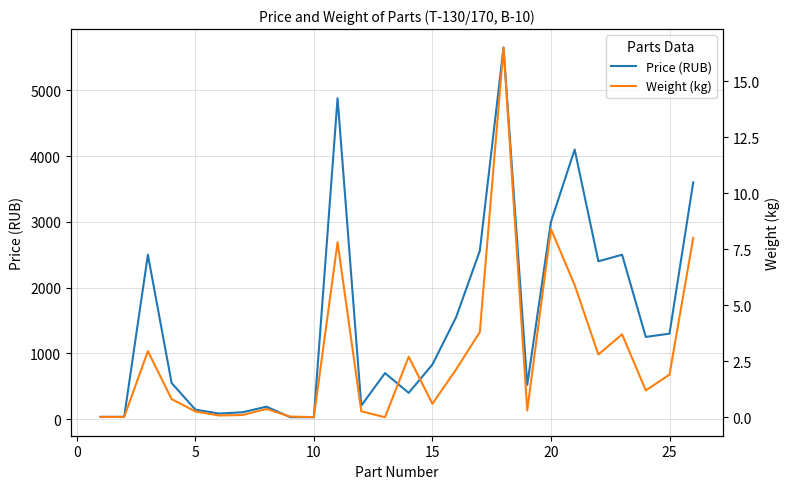

How many lines are shown in the chart?

2